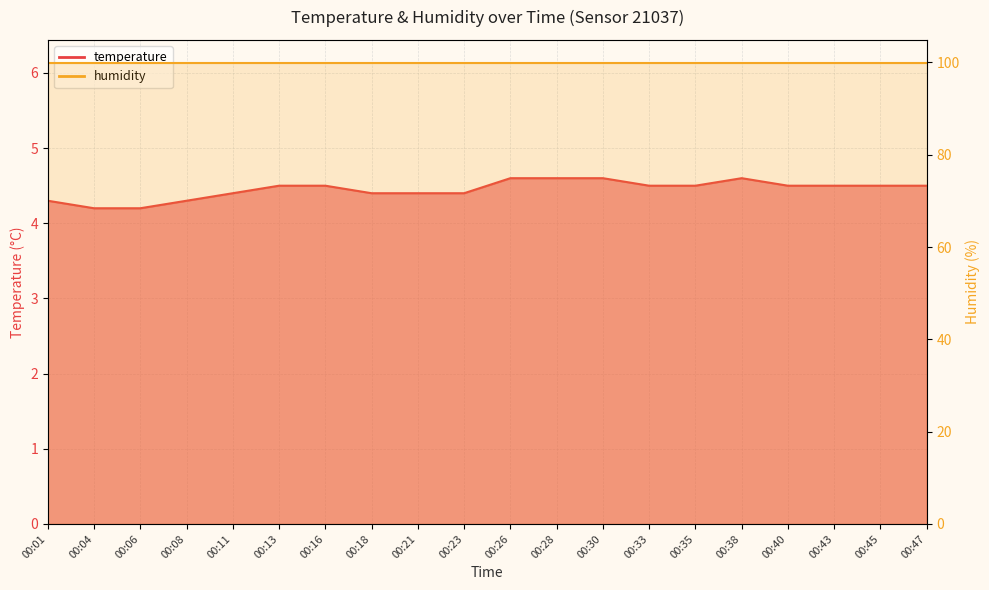

True or false: the data shows 4.6 at 00:30.

True